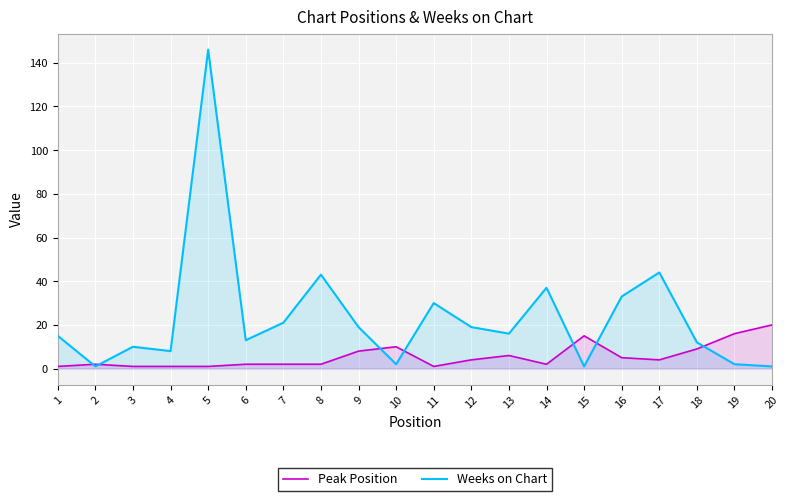

Is it true that Peak Position equals 1 at 1?

True